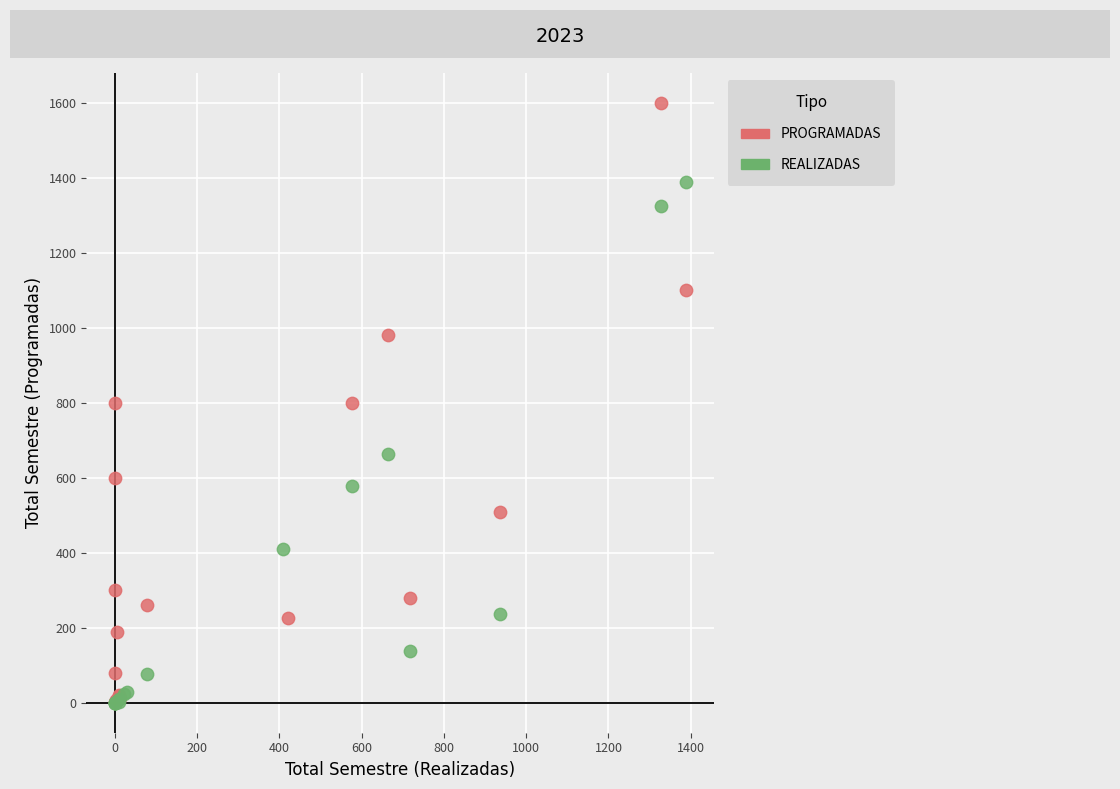

Which series has the widest spread of Y values?

PROGRAMADAS